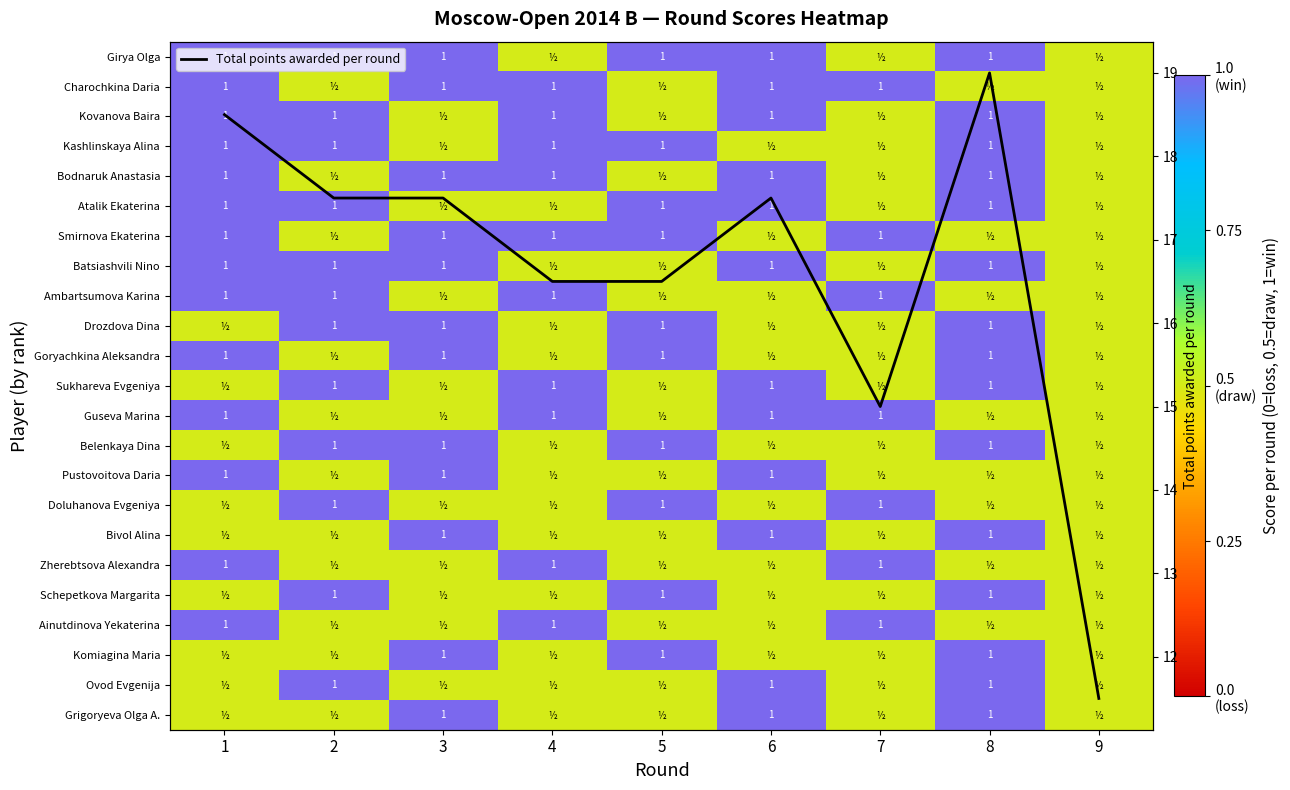

At which category does the chart reach its peak across all series?

8